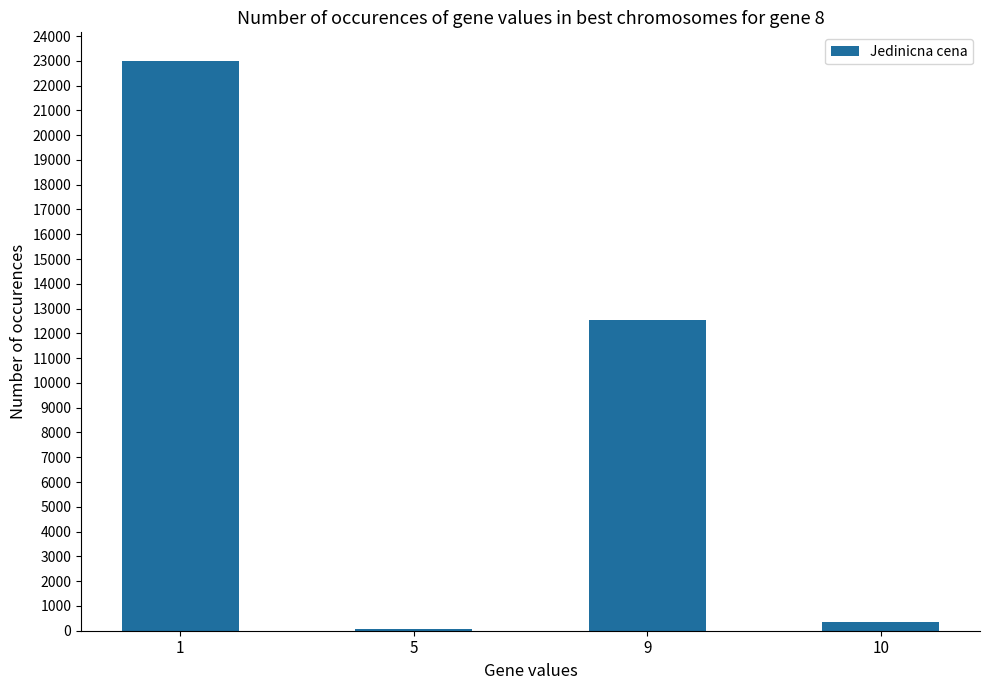

What is the ratio of the value at 9 to the value at 10?

34.3